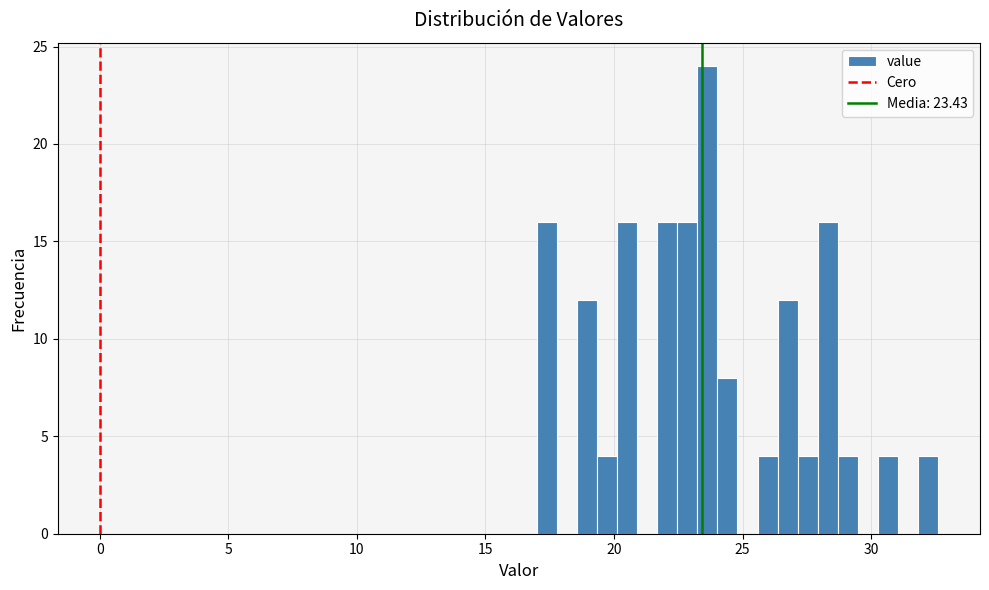

Around what value on the x-axis is the tallest bar? Give the approximate position of its centre, as read against the axis.

23.5